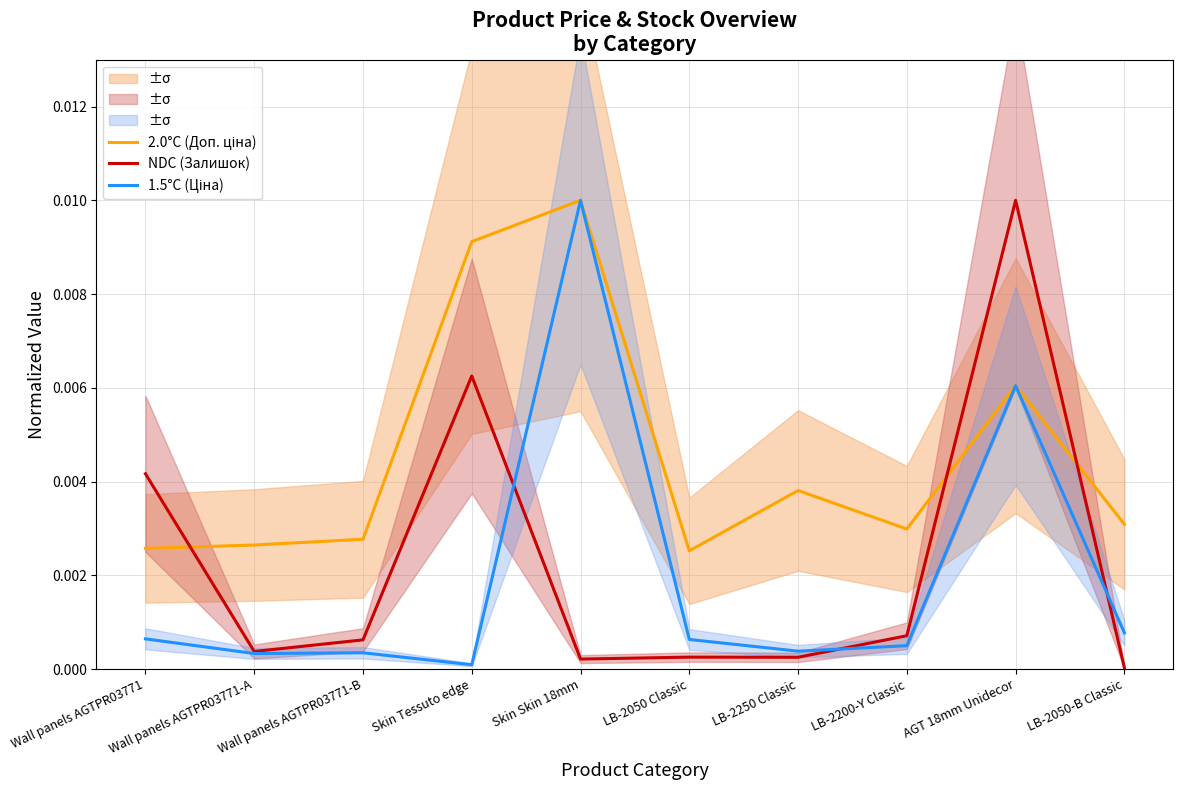

At which label is 1.5°C (Ціна) closest to 0?

Skin Tessuto edge